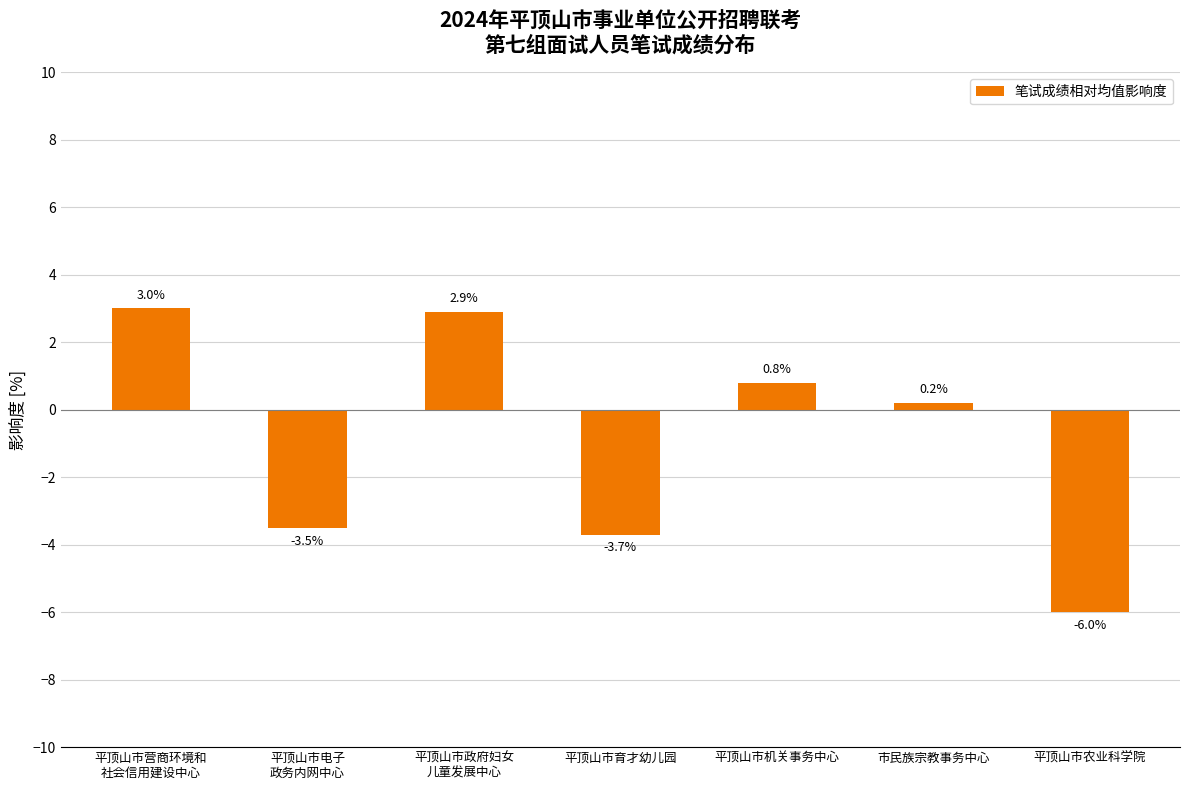

Reading left to right, transcribe all the data shown in this chart.

3.0	-3.5	2.9	-3.7	0.8	0.2	-6.0